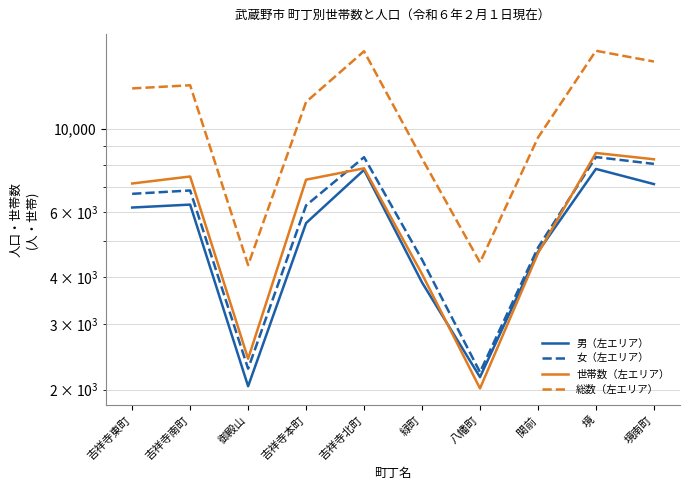

What are all the series names shown in the legend?

男（左エリア）, 女（左エリア）, 世帯数（左エリア）, 総数（左エリア）